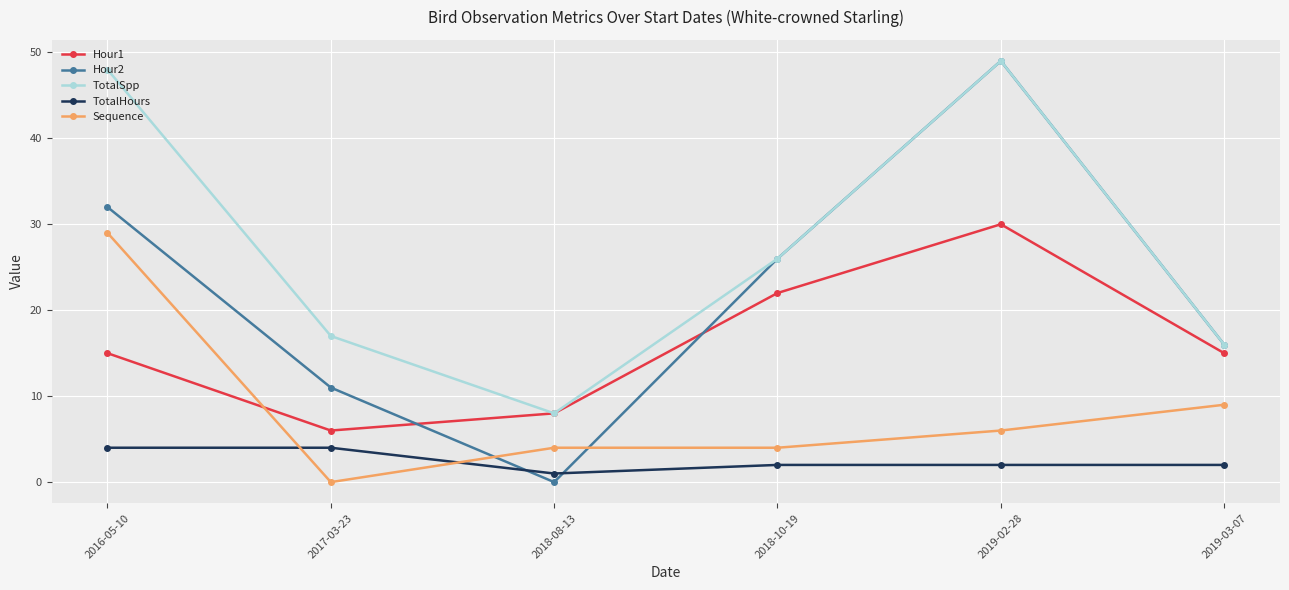

Rank the series by their average value, from highest to lowest.

TotalSpp, Hour2, Hour1, Sequence, TotalHours